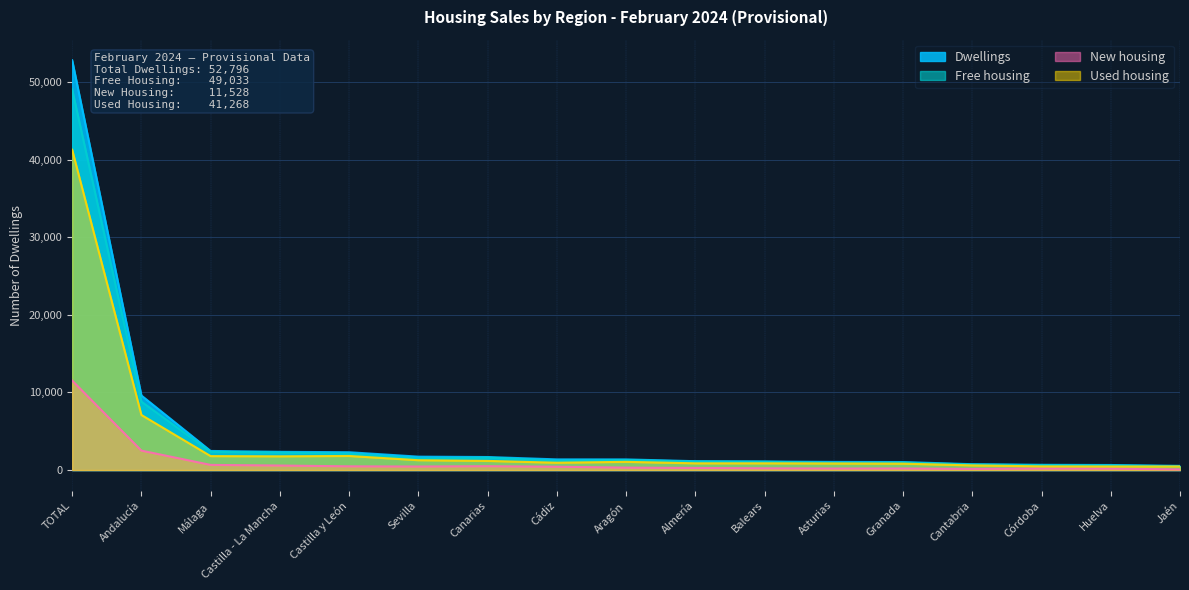

At which category is the sum across all series the highest?

TOTAL